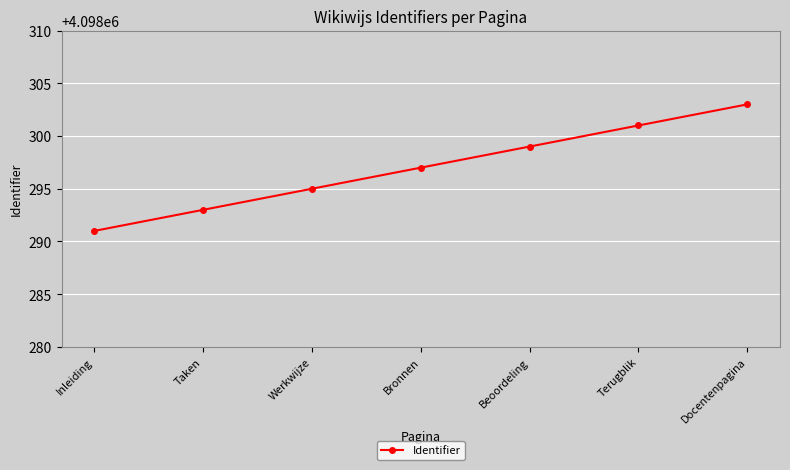

List the labels in order of value, smallest first.

Inleiding, Taken, Werkwijze, Bronnen, Beoordeling, Terugblik, Docentenpagina